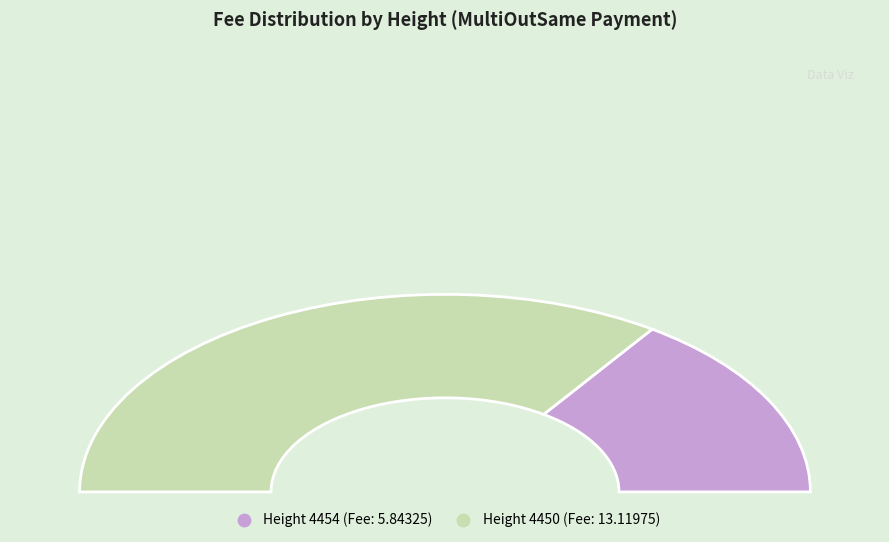

Rank the categories by value from highest to lowest.

4450, 4454